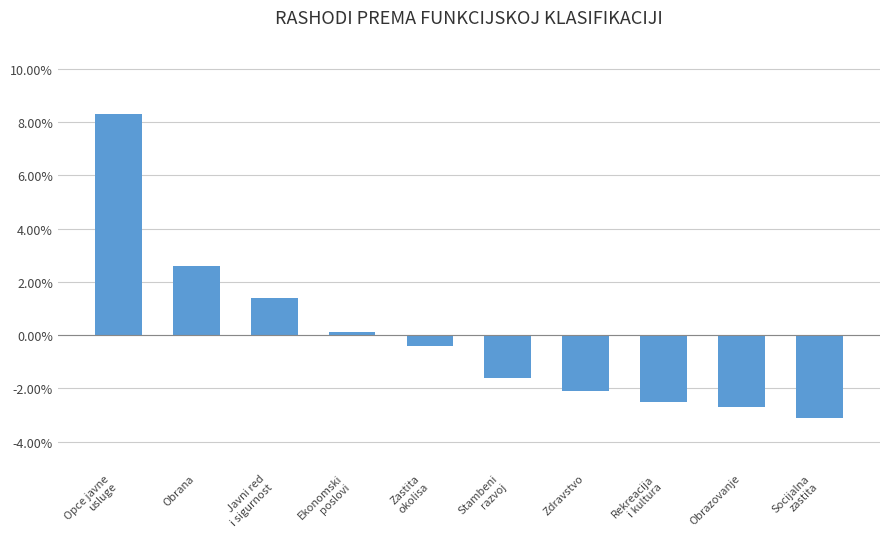

Does the chart contain any negative values?

Yes